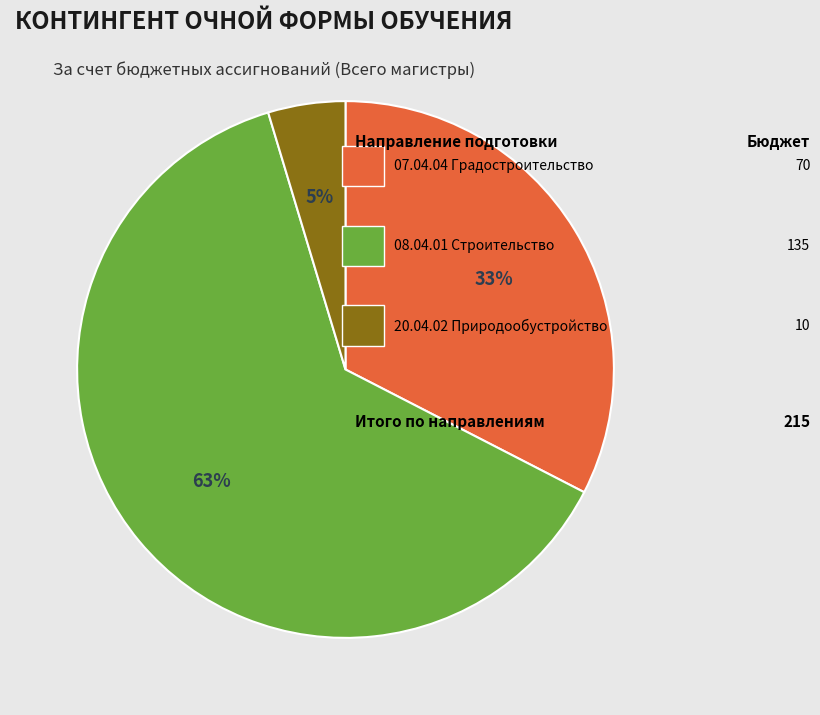

Count the number of slices in the pie.

3